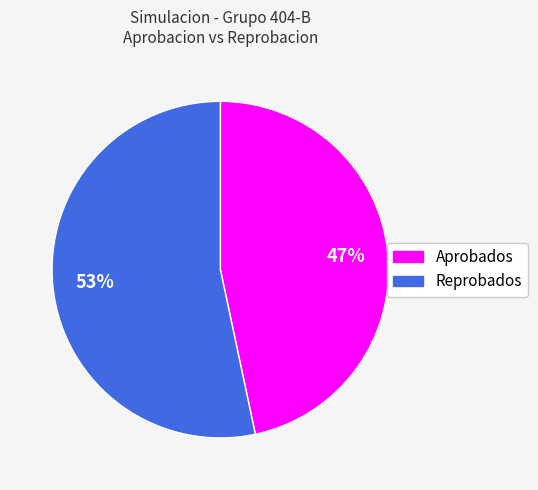

Rank the categories by value from highest to lowest.

Reprobados, Aprobados